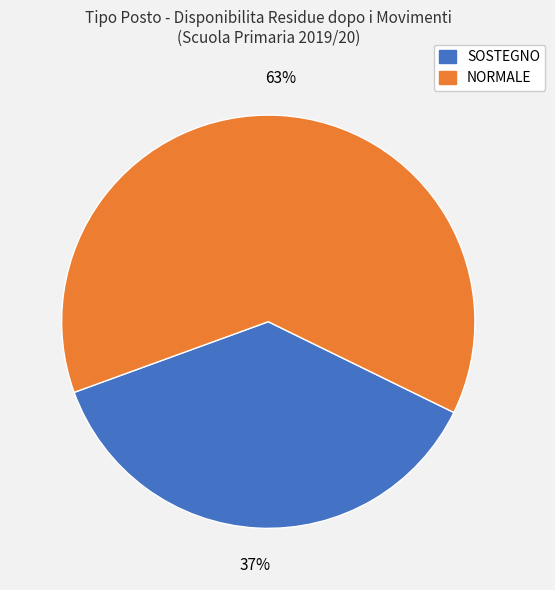

Is there any slice that represents more than half of the pie?

Yes